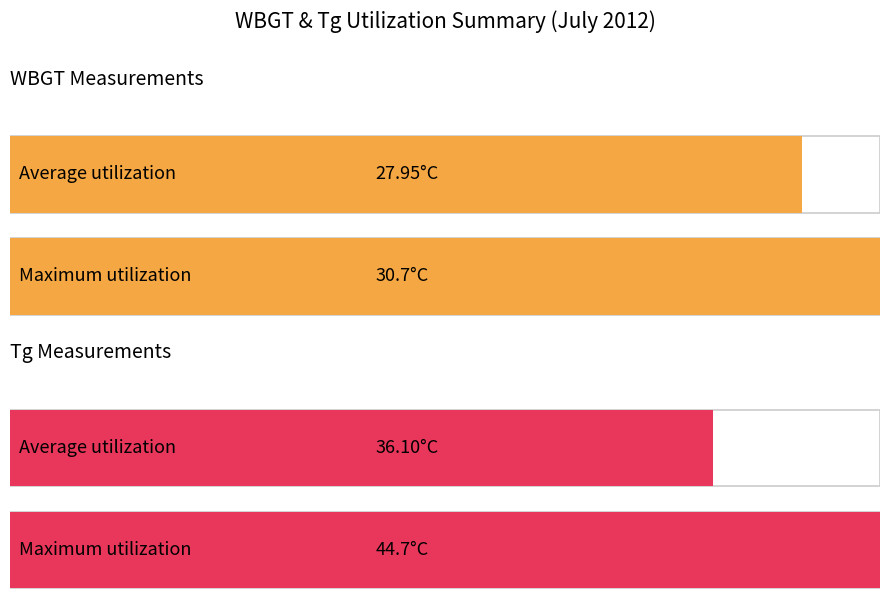

How many bars are there in each group?

2